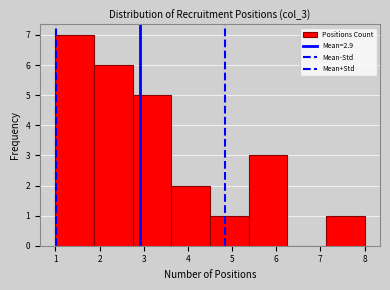

Reading left to right, list every bar in this chart as the range it spans on the x-axis followed by its height. Neither the bar edges nor the heights are printed on the chart, so give them approximately, as read against the axes.

1.0 to 1.9: 7
1.9 to 2.8: 6
2.8 to 3.6: 5
3.6 to 4.5: 2
4.5 to 5.4: 1
5.4 to 6.3: 3
6.3 to 7.1: 0
7.1 to 8.0: 1